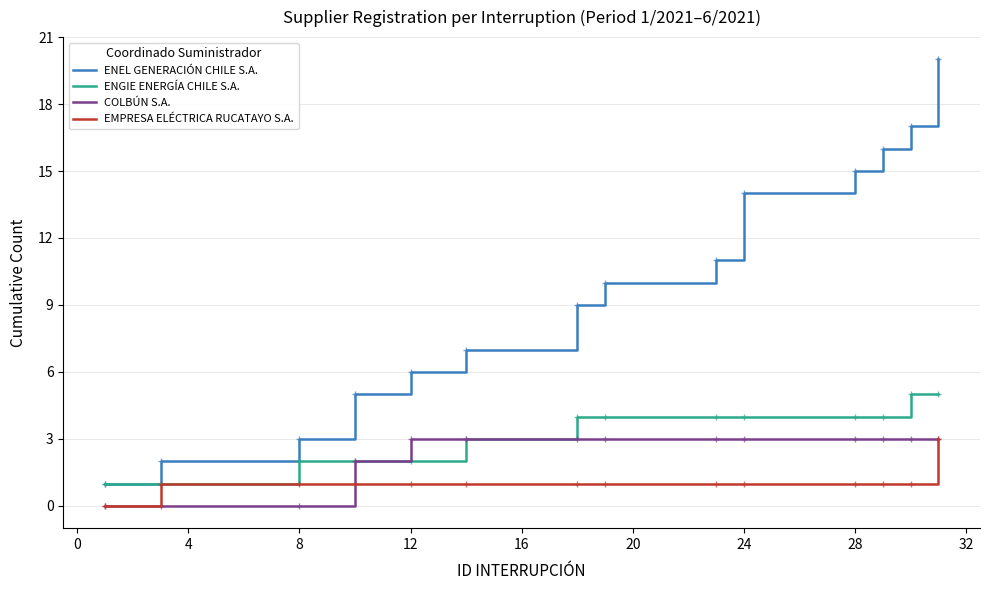

Which series has the largest range (max minus min)?

ENEL GENERACIÓN CHILE S.A.